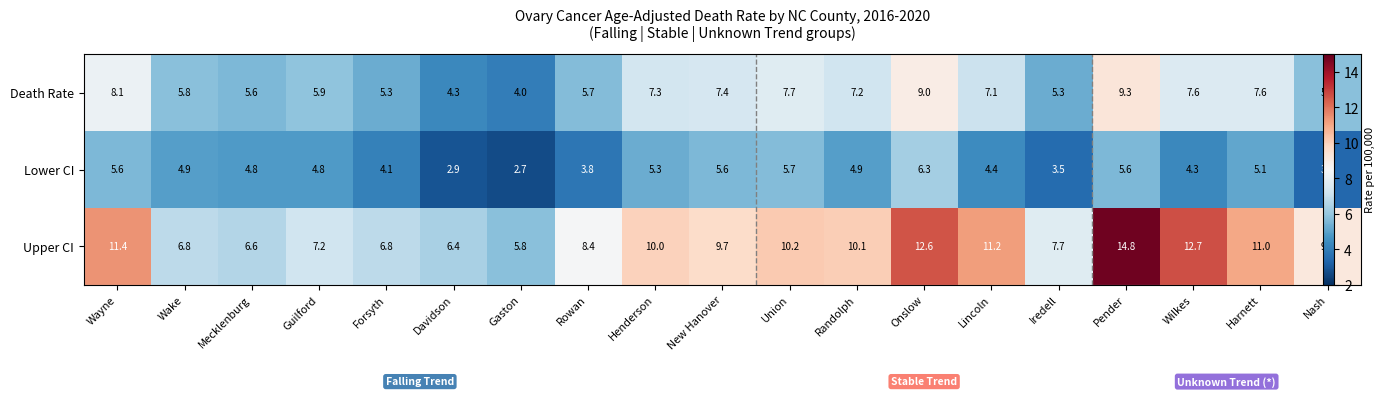

Rank the categories by Death Rate value from highest to lowest.

Pender, Onslow, Wayne, Union, Wilkes, Harnett, New Hanover, Henderson, Randolph, Lincoln, Guilford, Wake, Nash, Rowan, Mecklenburg, Forsyth, Iredell, Davidson, Gaston